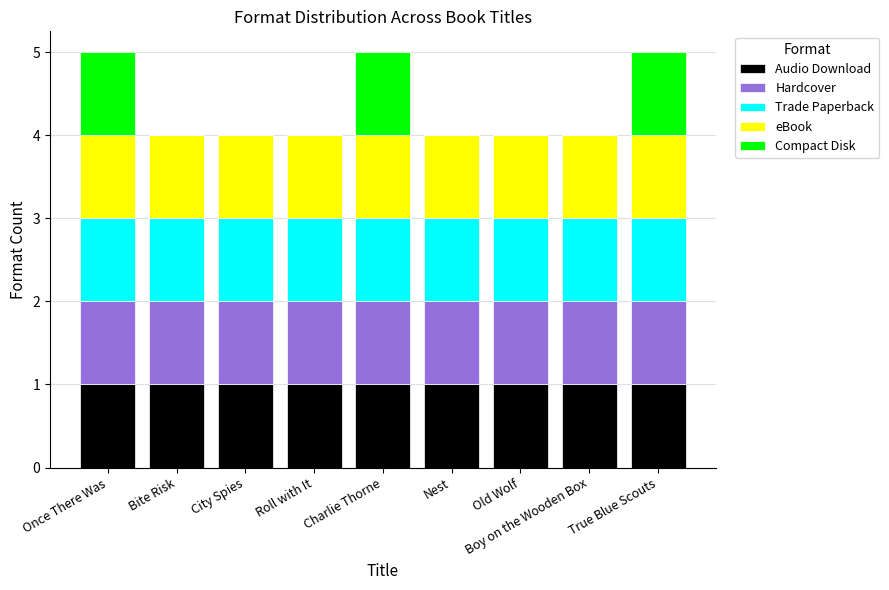

What are all the series names shown in the legend?

Audio Download, Hardcover, Trade Paperback, eBook, Compact Disk